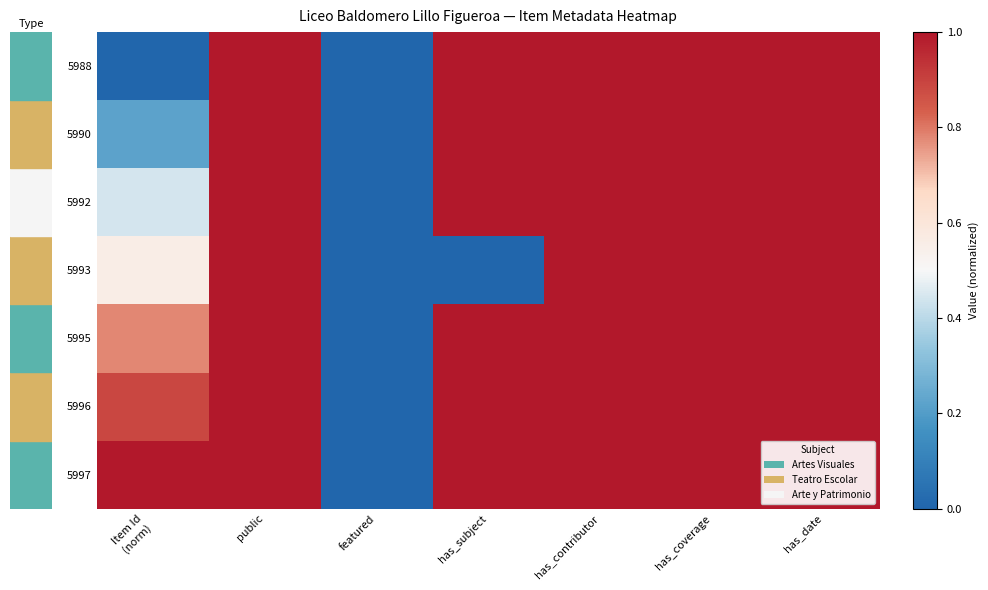

Reading right to left, list all the values displayed in this chart.

5988: has_date=1.0	has_coverage=1.0	has_contributor=1.0	has_subject=1.0	featured=0.0	public=1.0	Item Id
(norm)=0.0
5990: has_date=1.0	has_coverage=1.0	has_contributor=1.0	has_subject=1.0	featured=0.0	public=1.0	Item Id
(norm)=0.2
5992: has_date=1.0	has_coverage=1.0	has_contributor=1.0	has_subject=1.0	featured=0.0	public=1.0	Item Id
(norm)=0.4
5993: has_date=1.0	has_coverage=1.0	has_contributor=1.0	has_subject=0.0	featured=0.0	public=1.0	Item Id
(norm)=0.6
5995: has_date=1.0	has_coverage=1.0	has_contributor=1.0	has_subject=1.0	featured=0.0	public=1.0	Item Id
(norm)=0.8
5996: has_date=1.0	has_coverage=1.0	has_contributor=1.0	has_subject=1.0	featured=0.0	public=1.0	Item Id
(norm)=0.9
5997: has_date=1.0	has_coverage=1.0	has_contributor=1.0	has_subject=1.0	featured=0.0	public=1.0	Item Id
(norm)=1.0